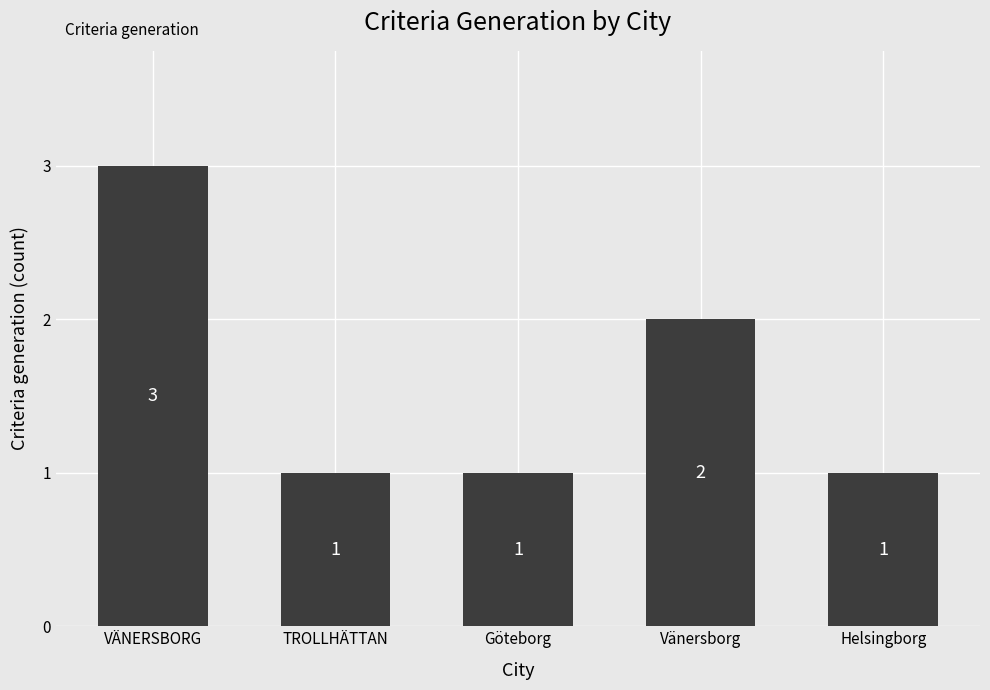

What is the difference between the values at Vänersborg and TROLLHÄTTAN?

1